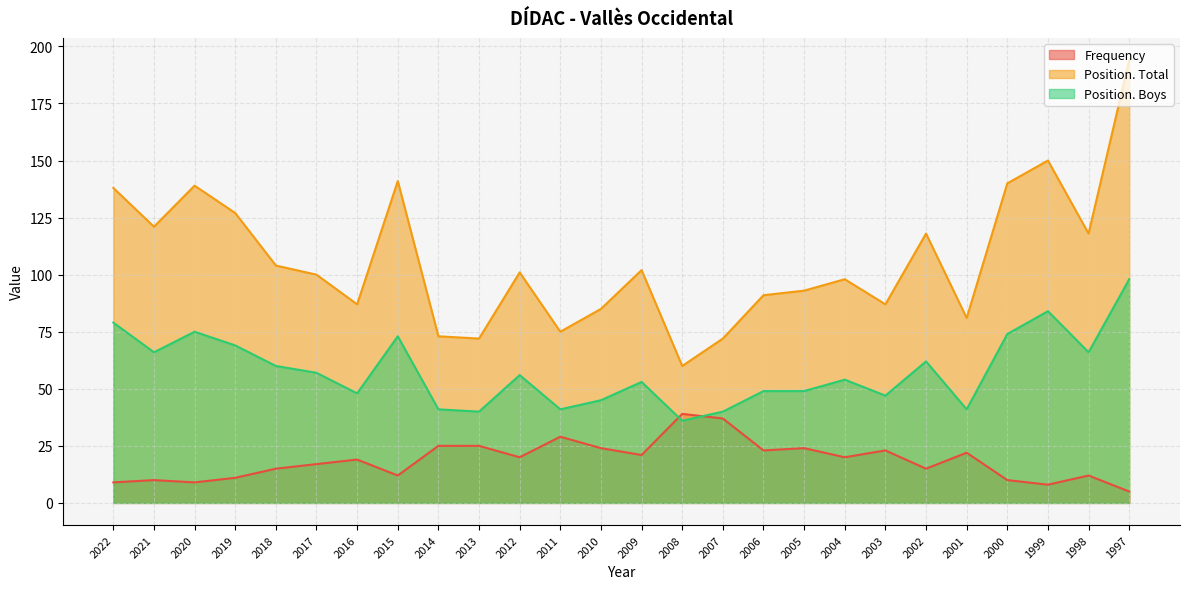

True or false: Frequency and Position. Boys intersect in this chart.

True